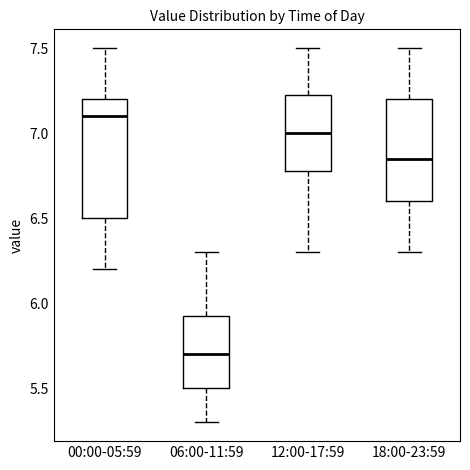

Reading left to right, read every box against the y-axis: the position of its median line, the range the box covers, and the ends of its whiskers. The values are not printed on the chart, so give them approximately, as read against the axis.

00:00-05:59: median 7.10, box 6.50 to 7.20, whiskers 6.20 to 7.50
06:00-11:59: median 5.70, box 5.50 to 5.95, whiskers 5.30 to 6.30
12:00-17:59: median 7.00, box 6.80 to 7.25, whiskers 6.30 to 7.50
18:00-23:59: median 6.85, box 6.60 to 7.20, whiskers 6.30 to 7.50